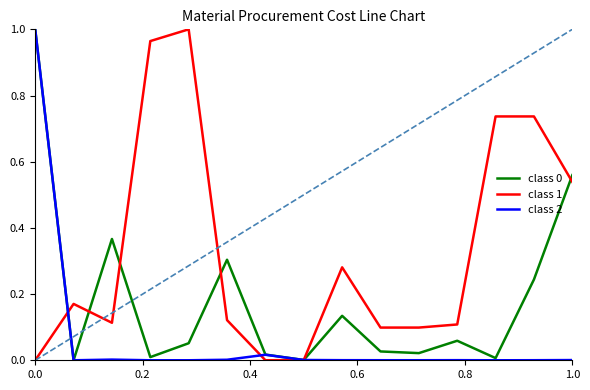

In class 0, how many points are higher than both neighbors (excluding endpoints)?

4